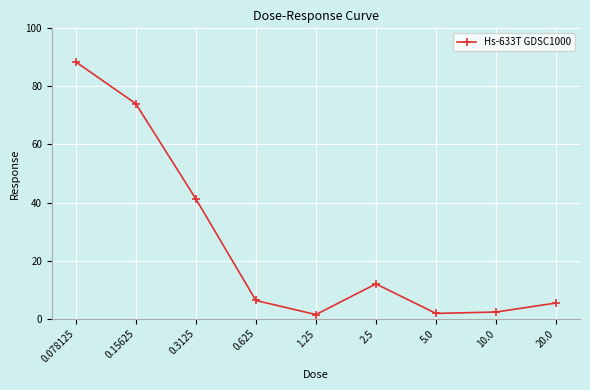

What is the smallest value displayed?

1.4